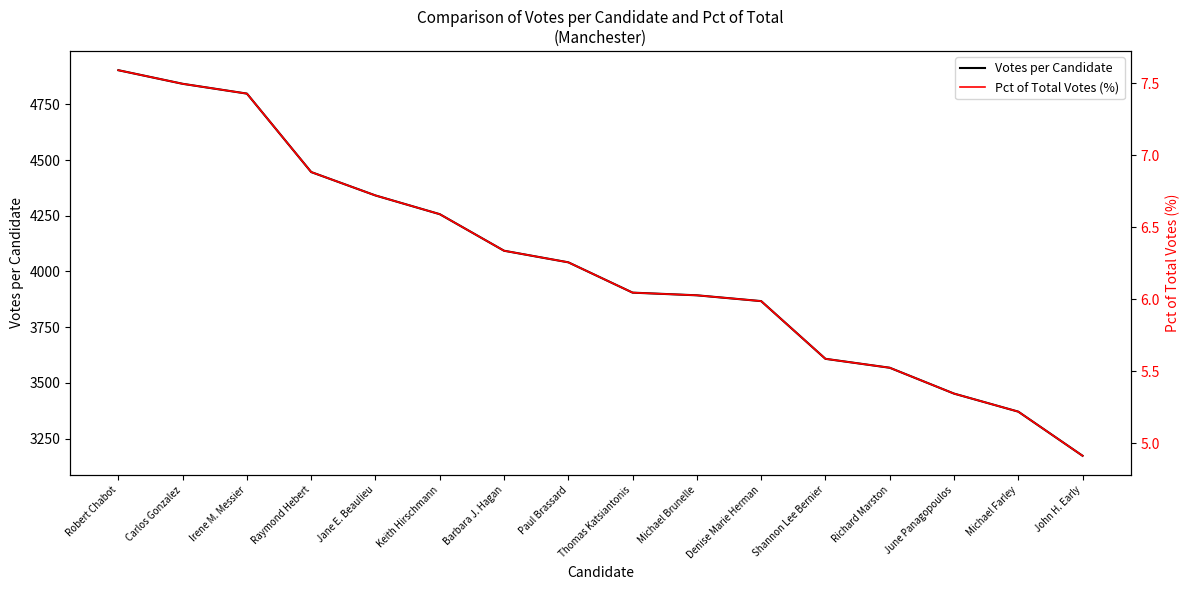

How many categories are shown in the chart?

16